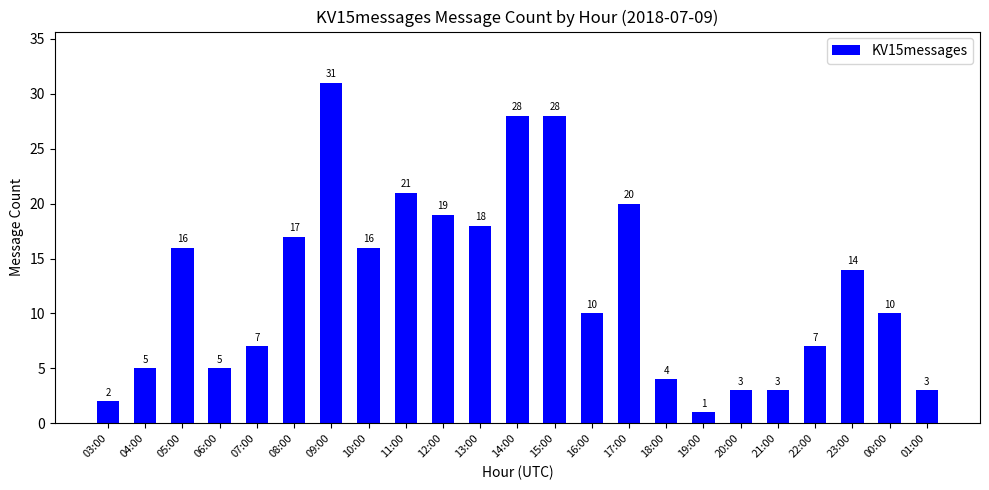

True or false: the data shows 28 at 14:00.

True